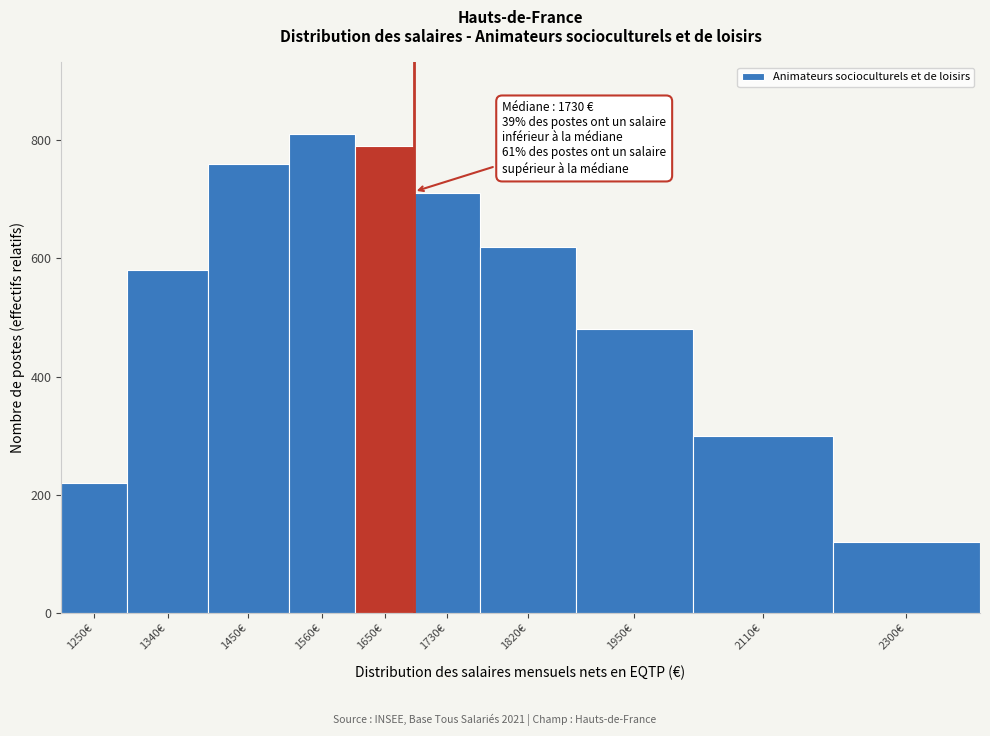

Reading left to right, list all the values displayed in this chart.

220	580	760	810	790	710	620	480	300	120